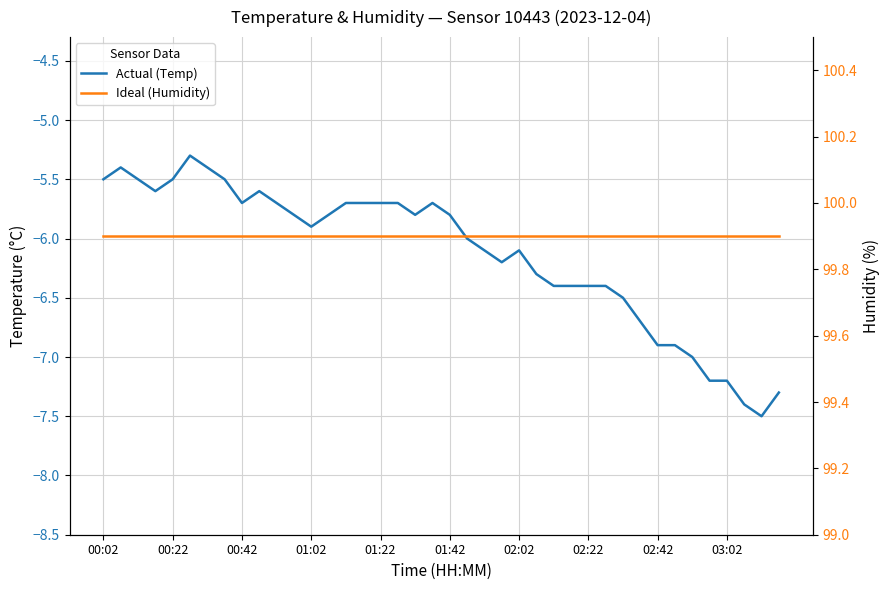

The humidity series shows 99.9 at 11. True or false?

True